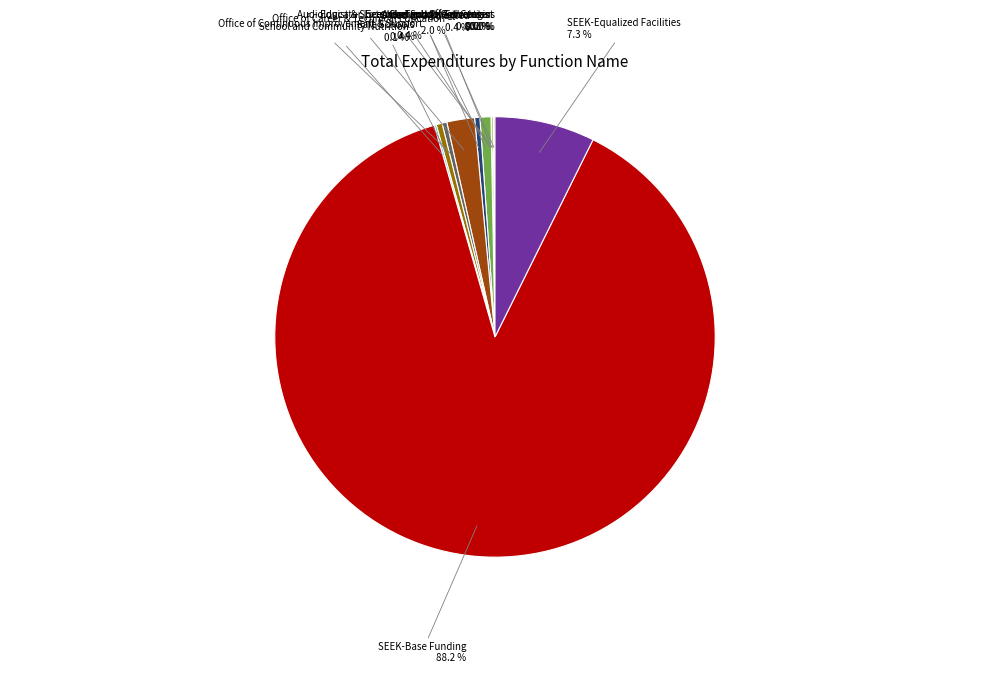

Is there any slice that represents more than half of the pie?

Yes